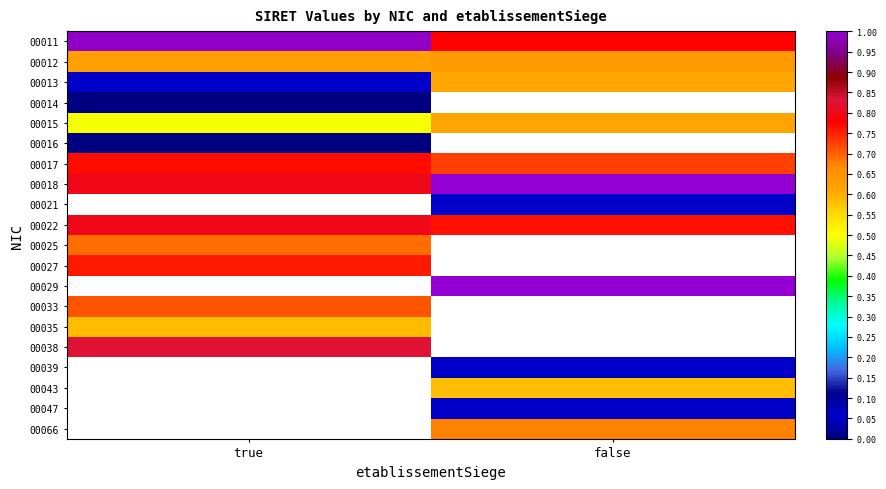

At which label does 00043 reach its peak?

true